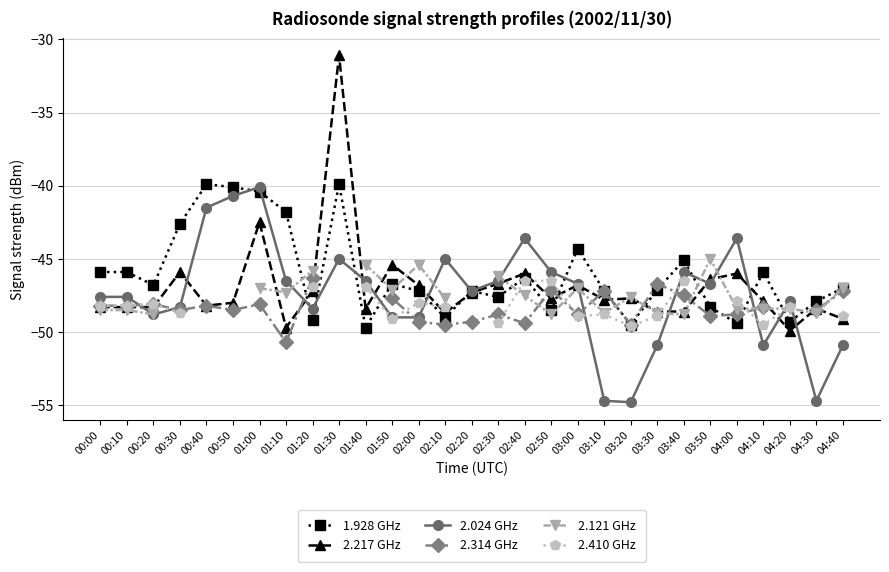

What is the difference between the 2.024 GHz values at 03:40 and 02:40?

2.3